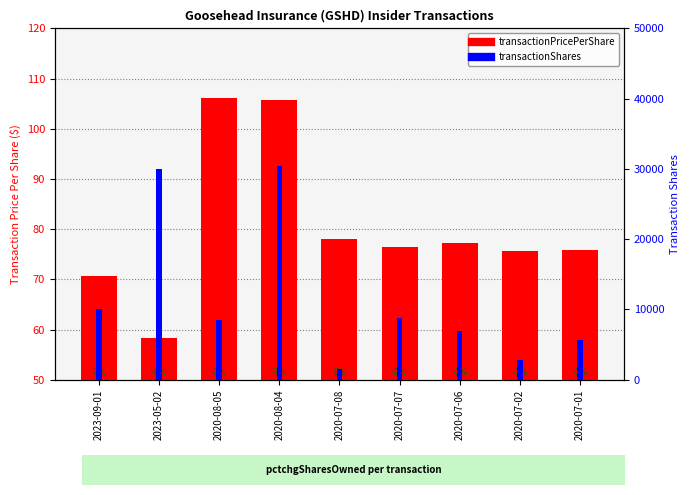

How many bars are there in each group?

2